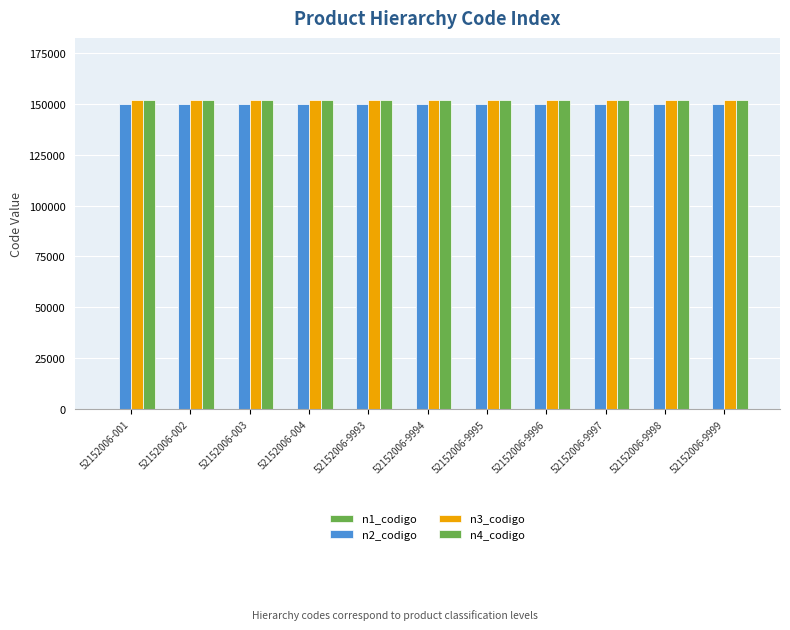

Reading left to right, what are all the values shown in this chart?

n1_codigo: 1	1	1	1	1	1	1	1	1	1	1
n2_codigo: 150001	150001	150001	150001	150001	150001	150001	150001	150001	150001	150001
n3_codigo: 152001	152001	152001	152001	152001	152001	152001	152001	152001	152001	152001
n4_codigo: 152007	152007	152007	152007	152007	152007	152007	152007	152007	152007	152007